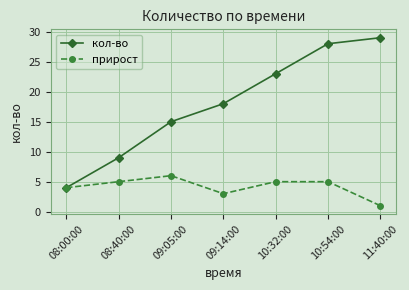

Which category has the highest value in the кол-во series?

11:40:00